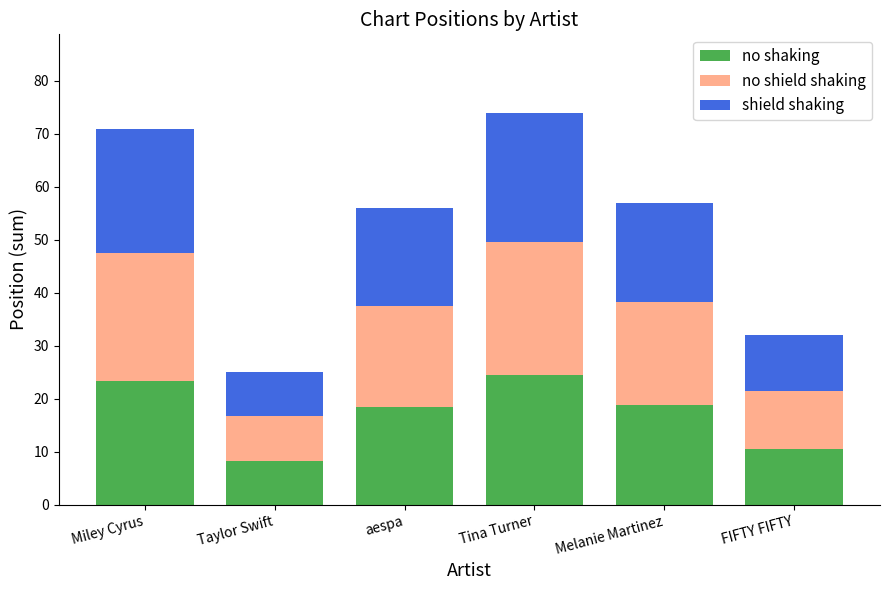

What are all the series names shown in the legend?

no shaking, no shield shaking, shield shaking